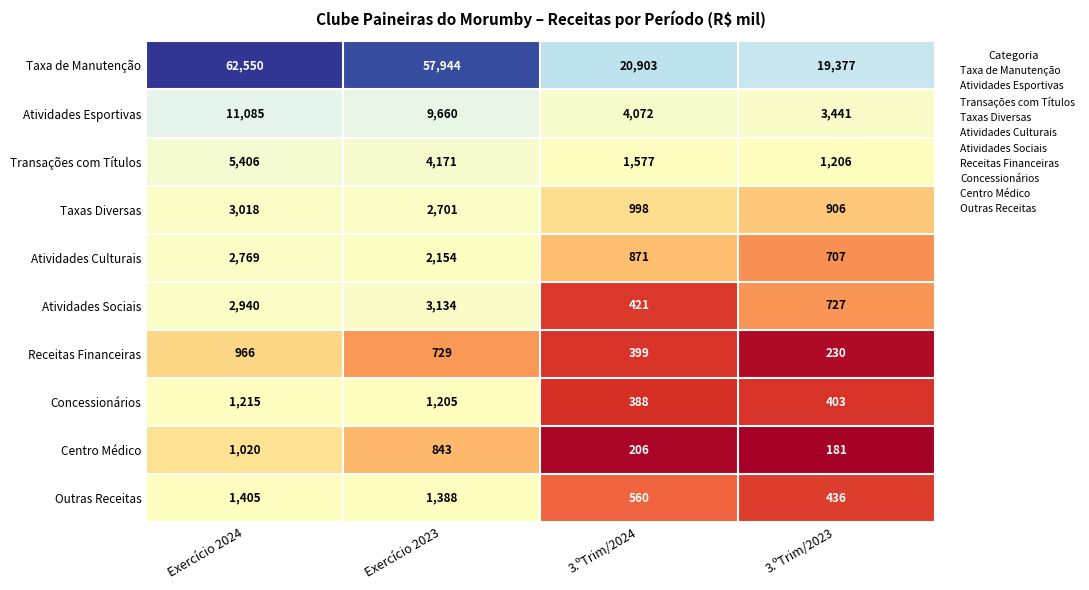

What is the maximum value shown in the chart?

62550